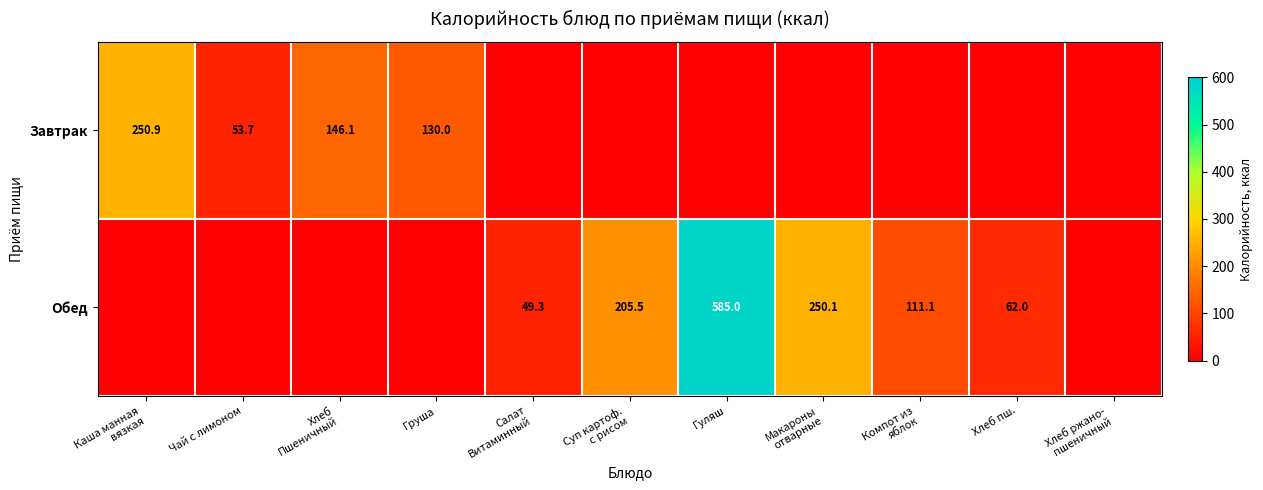

The Завтрак series shows 24.9 at Чай с лимоном. True or false?

False